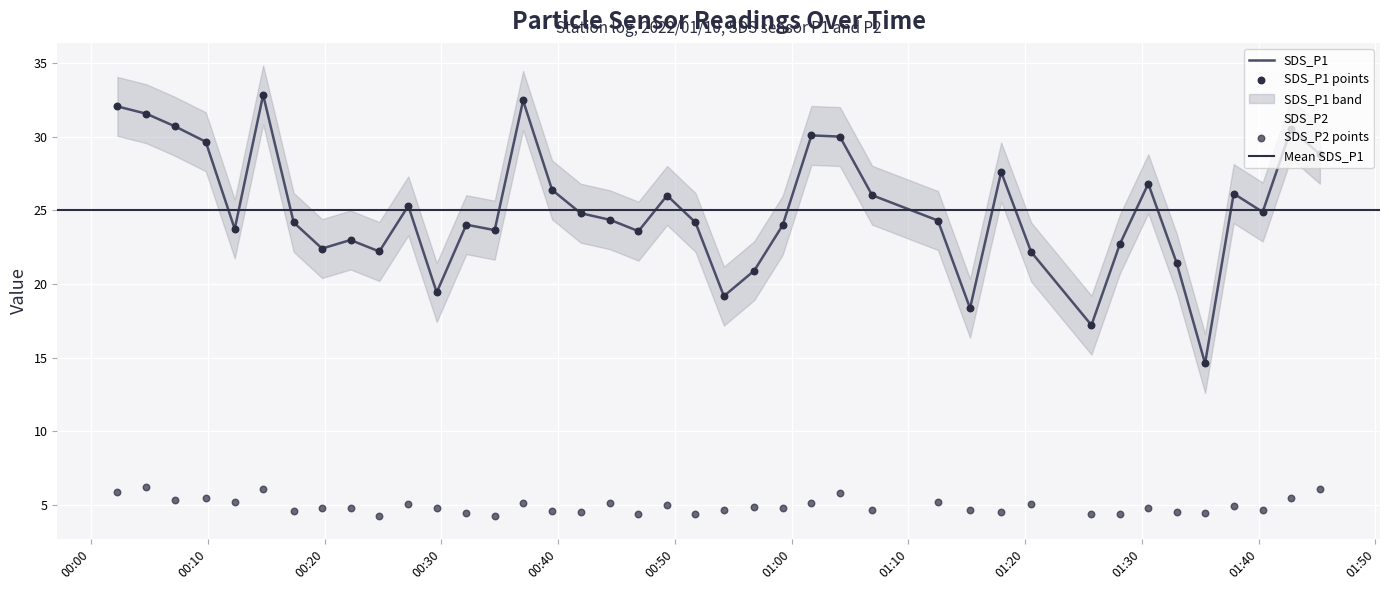

At how many categories does at least one series exceed 21?

34